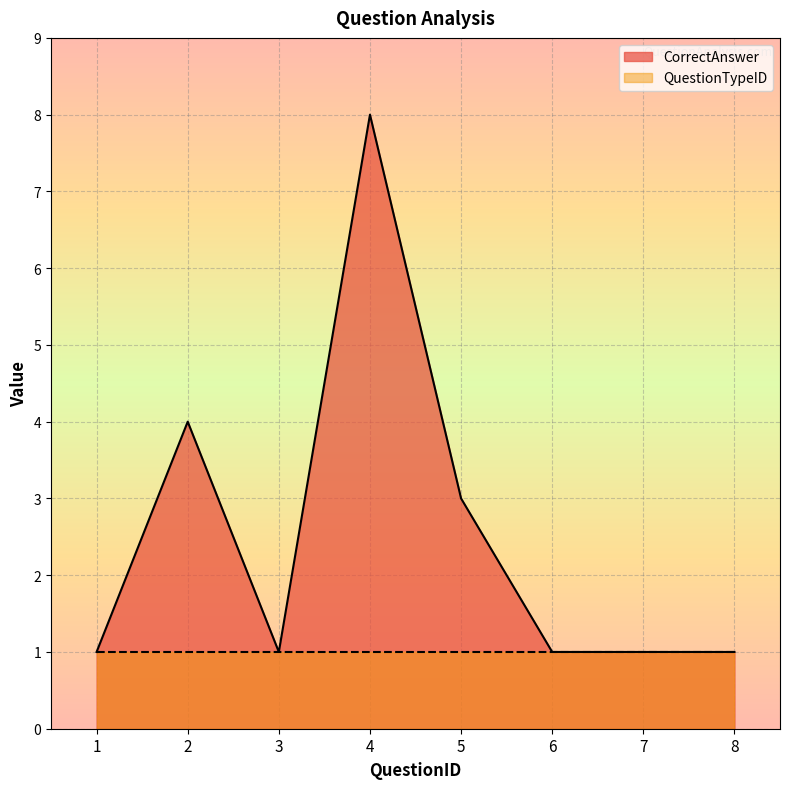

At which category does the data reach its first local peak?

2